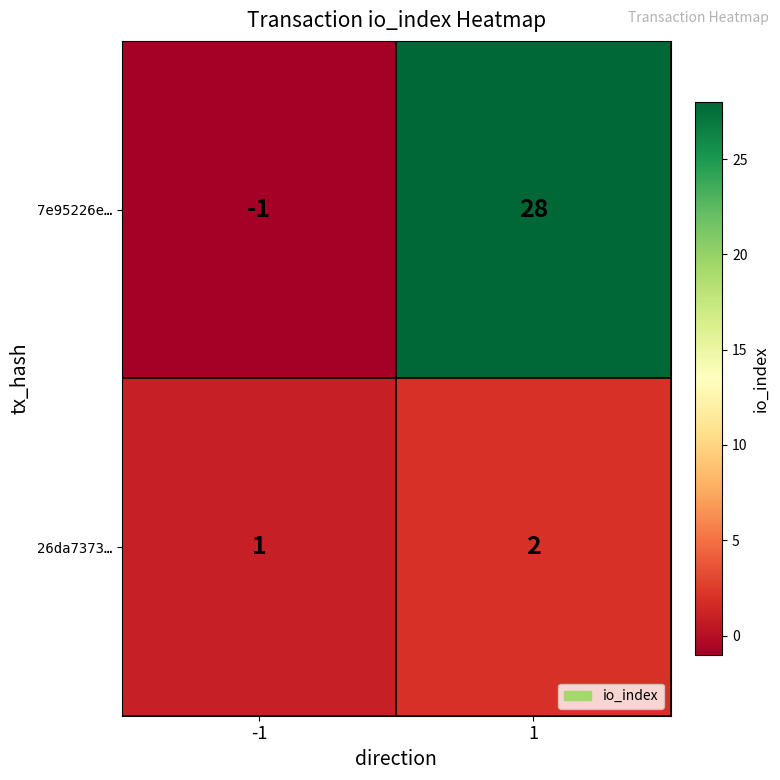

Count the number of categories in the chart.

2